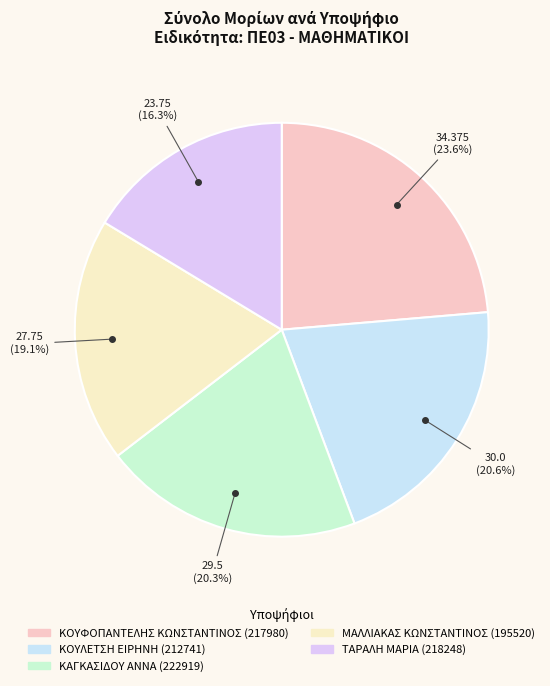

Count the number of slices in the pie.

5